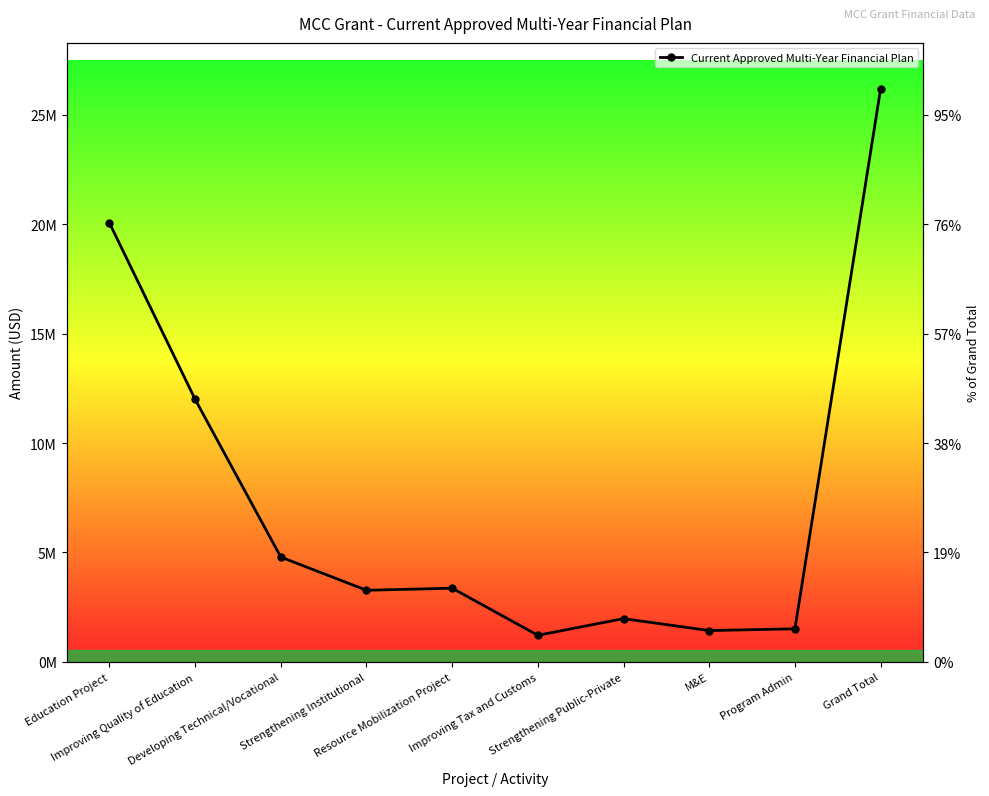

Rank the categories by value from highest to lowest.

Grand Total, Education Project, Improving Quality of Education, Developing Technical/Vocational, Resource Mobilization Project, Strengthening Institutional, Strengthening Public-Private, Program Admin, M&E, Improving Tax and Customs